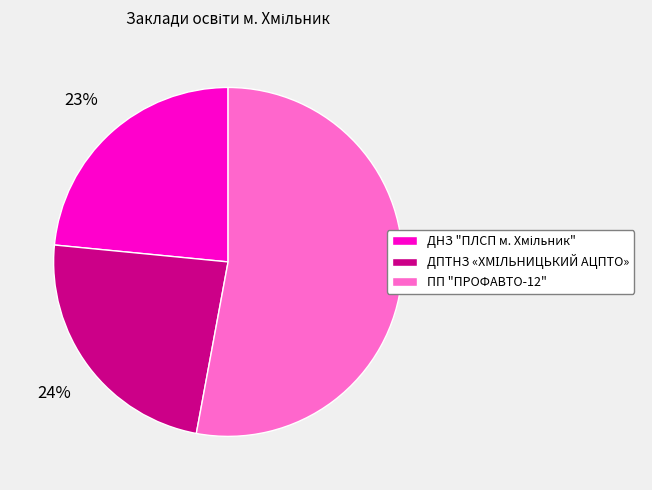

What percentage is the ПП "ПРОФАВТО-12" slice, to the nearest percent?

53%